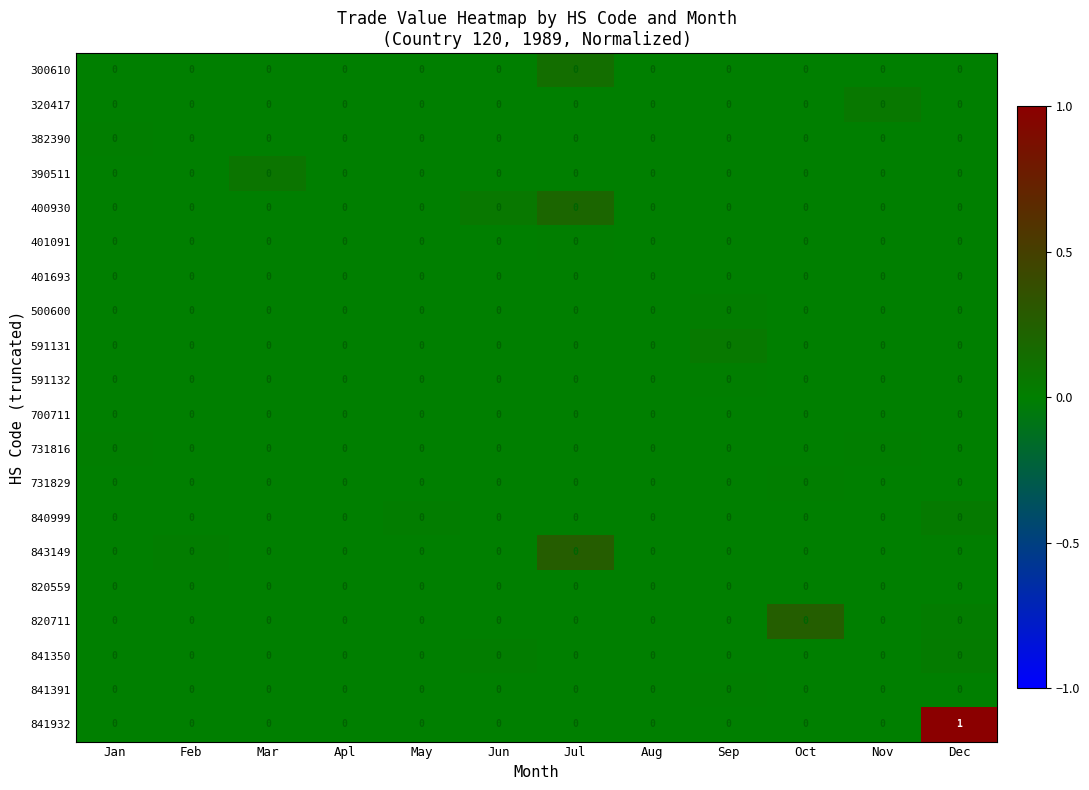

Which series has the largest range (max minus min)?

841932